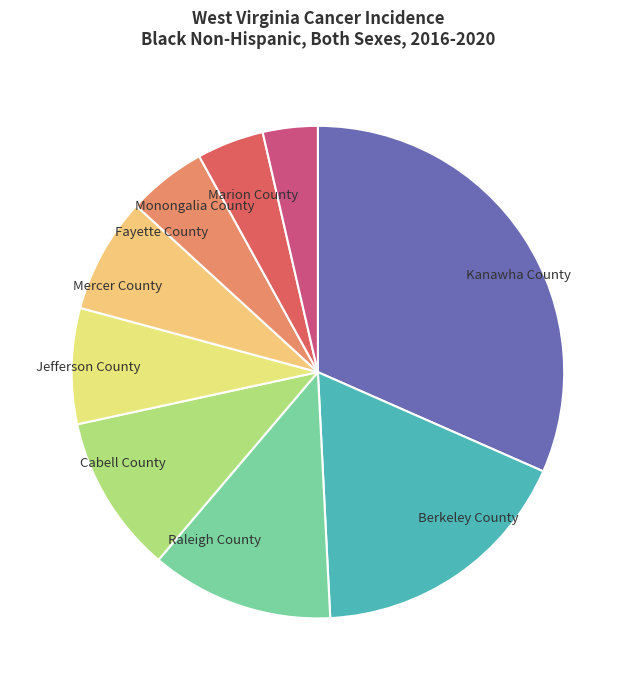

The Marion County slice represents 14% of the pie. True or false?

False